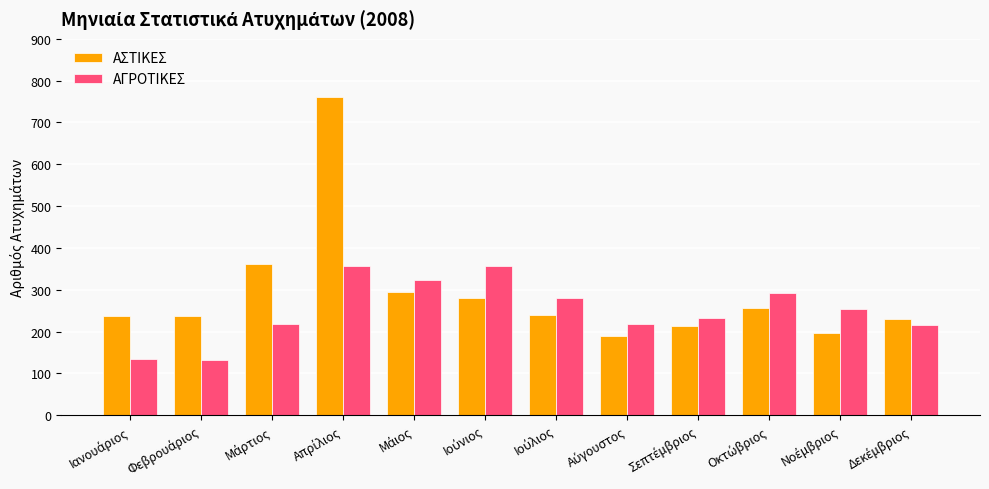

Rank the series by their maximum value, from lowest to highest.

ΑΓΡΟΤΙΚΕΣ, ΑΣΤΙΚΕΣ